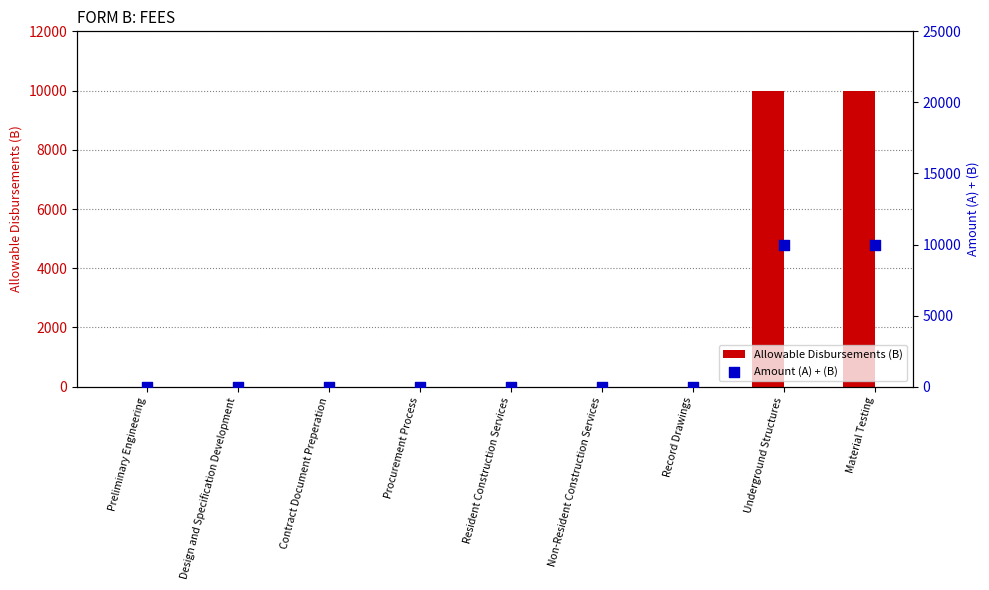

Which series contains the lowest Y value?

Allowable Disbursements (B)